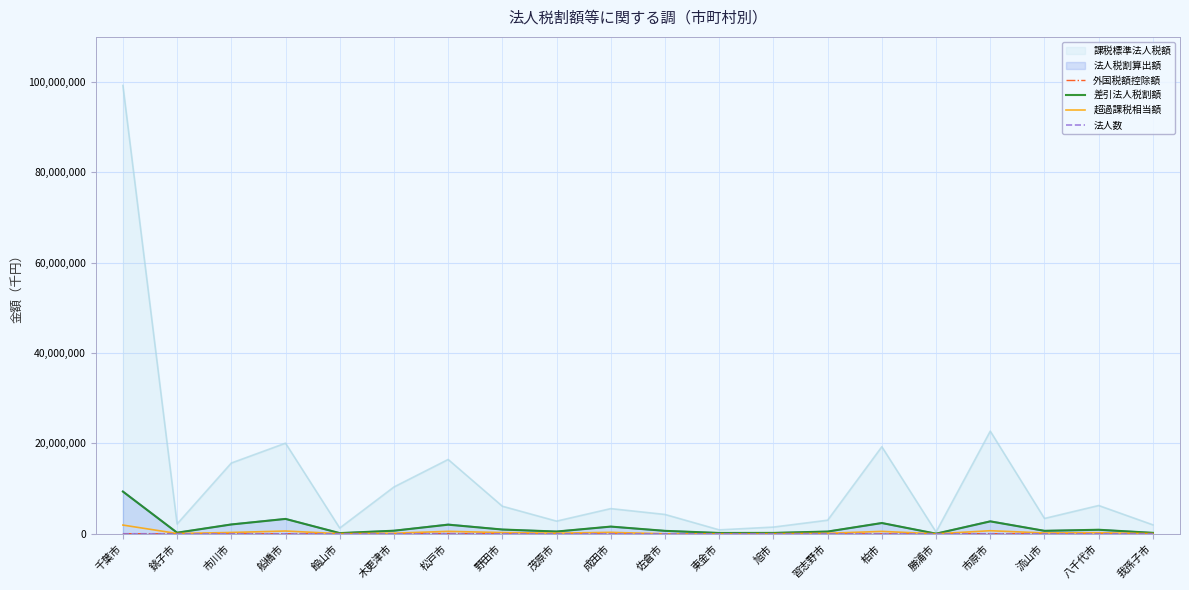

At which category is the sum across all series the highest?

千葉市